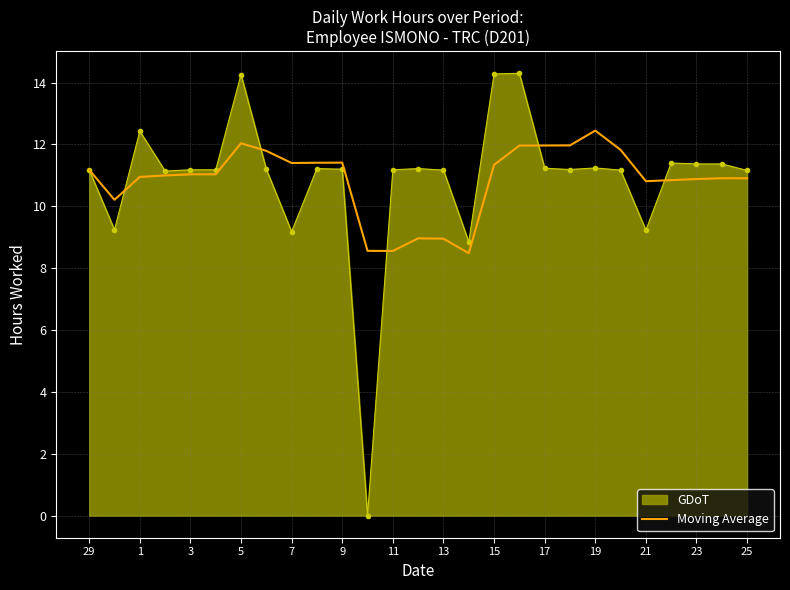

Which series has the largest range (max minus min)?

GDoT